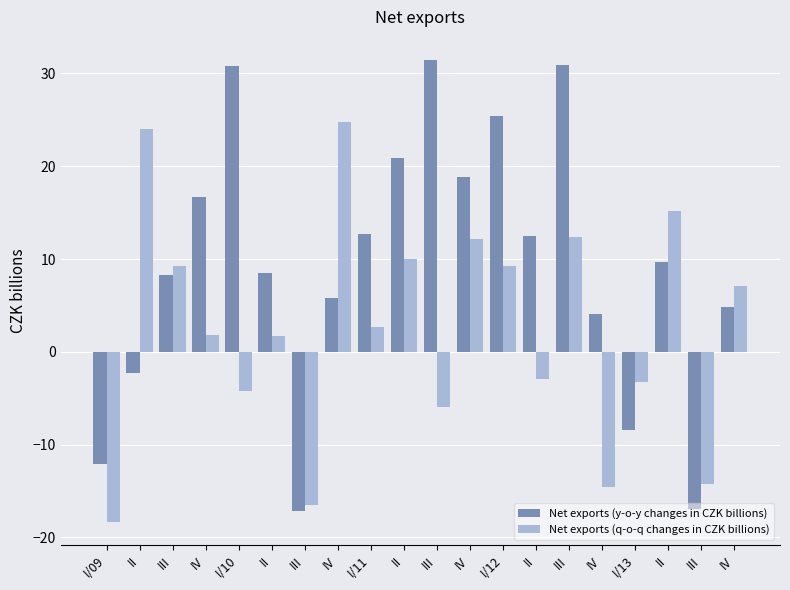

List the series in order of their peak value, lowest first.

Net exports (q-o-q changes in CZK billions), Net exports (y-o-y changes in CZK billions)